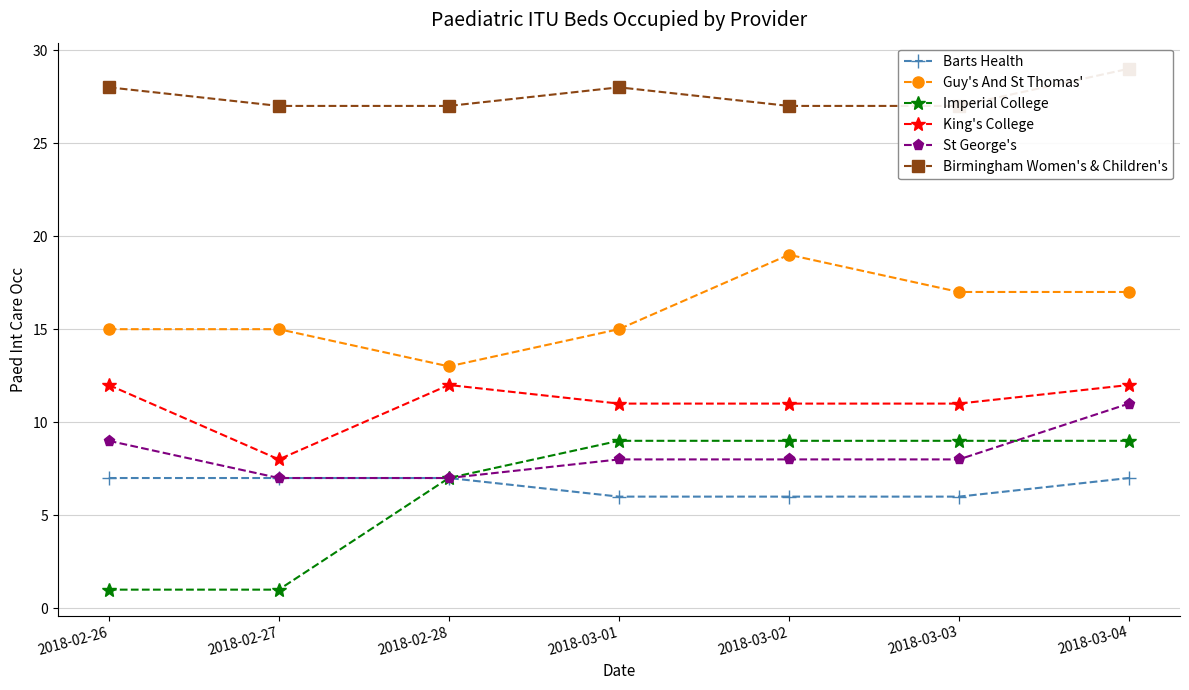

What is the smallest value displayed?

1